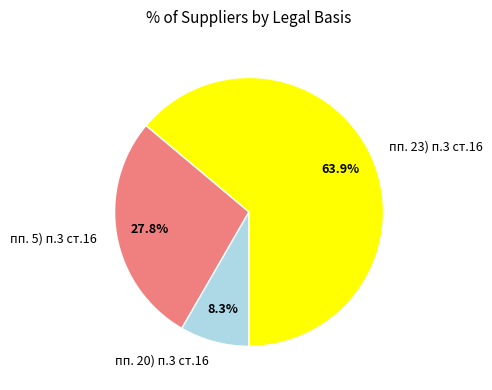

What percentage is NOT represented by пп. 20) п.3 ст.16?

91.7%